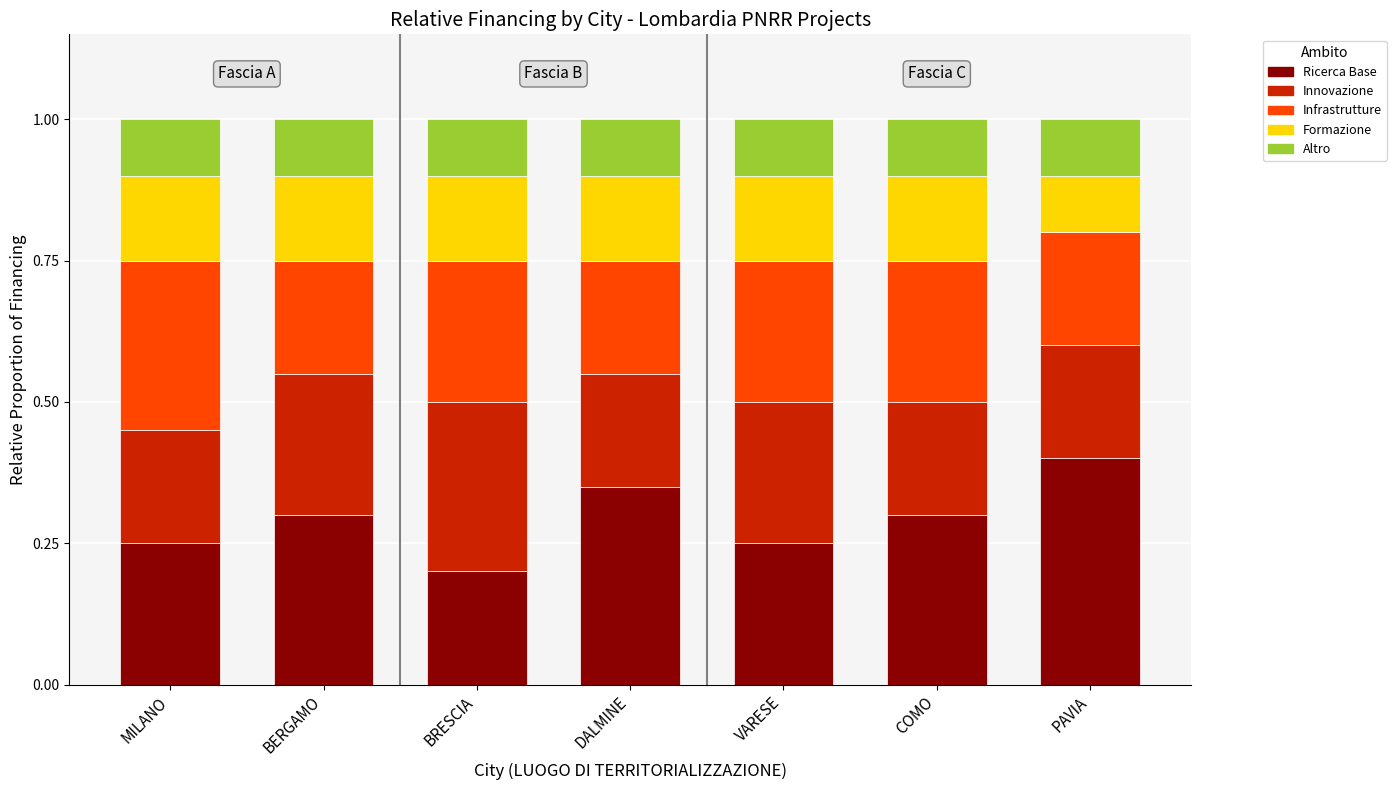

What is the total value across all series at BRESCIA?

1.0